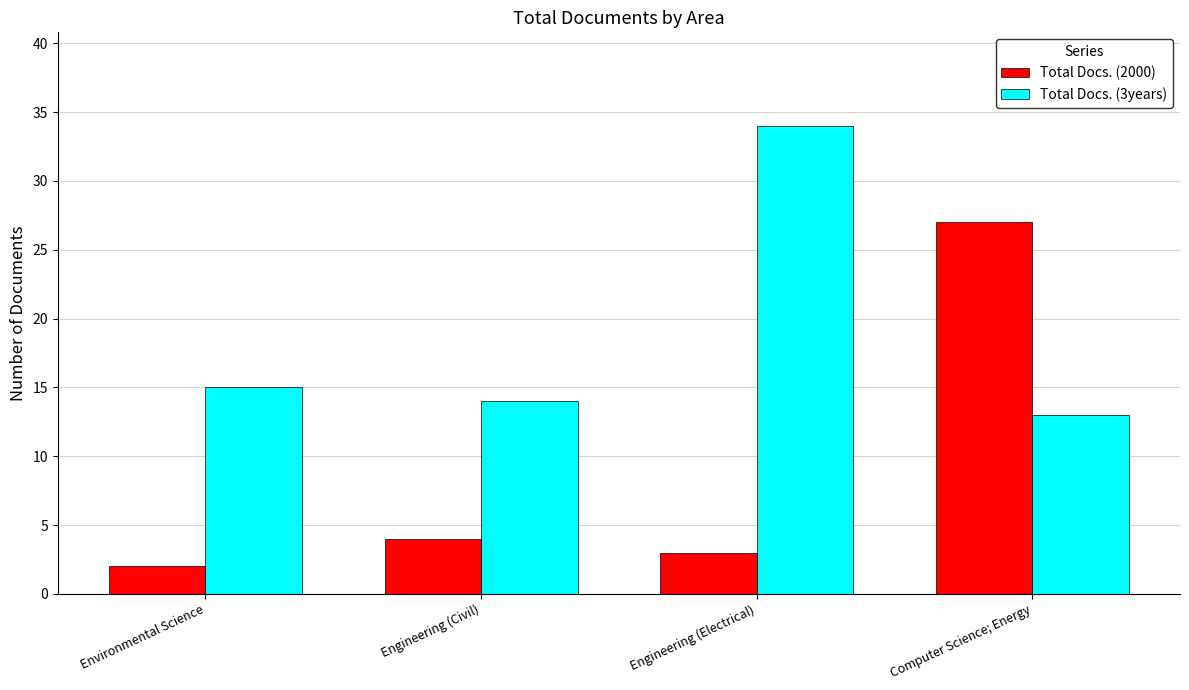

Reading left to right, transcribe all the data shown in this chart.

Total Docs. (2000): 2	4	3	27
Total Docs. (3years): 15	14	34	13